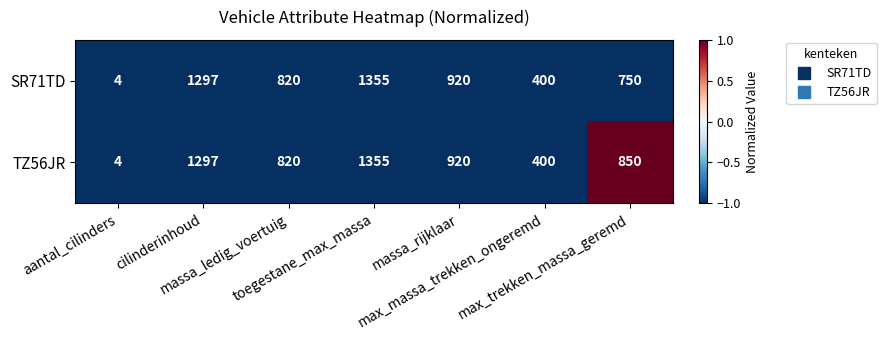

What is the maximum value for TZ56JR?

1355